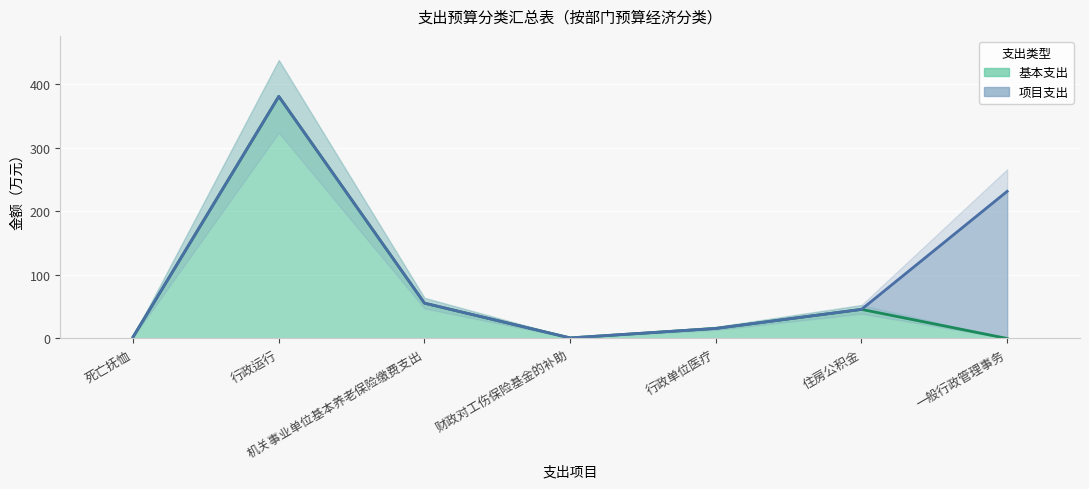

At which label is the value closest to 190?

机关事业单位基本养老保险缴费支出